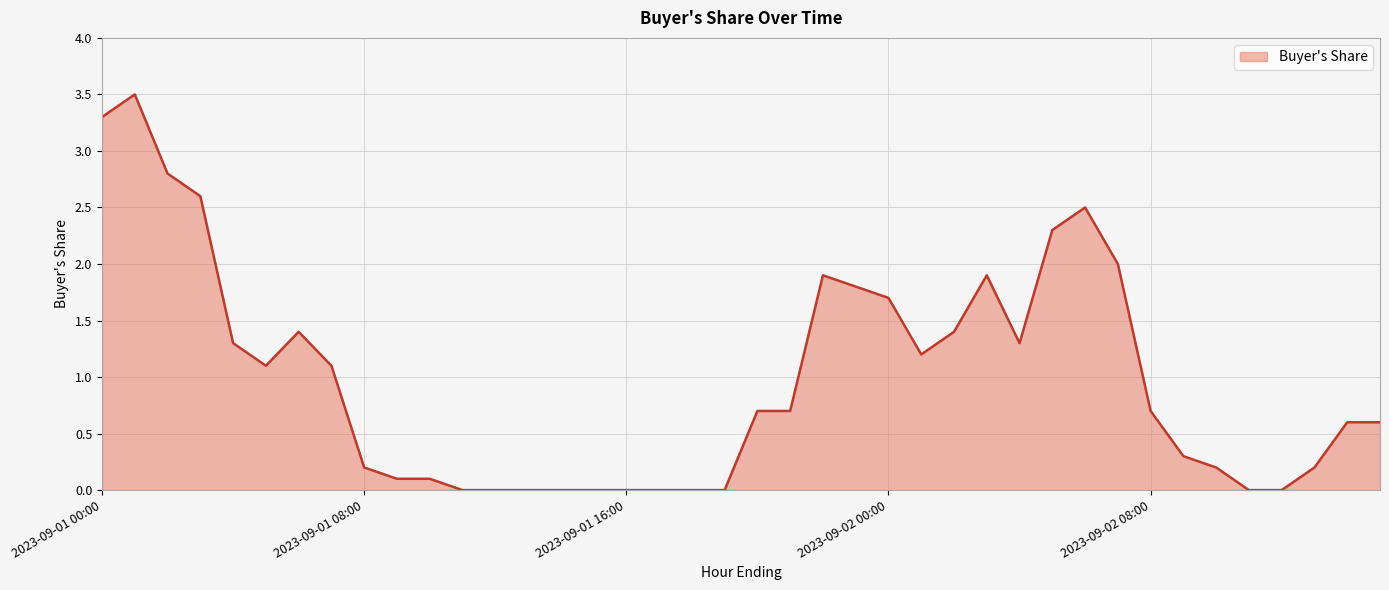

What is the difference between the maximum and minimum values?

3.5